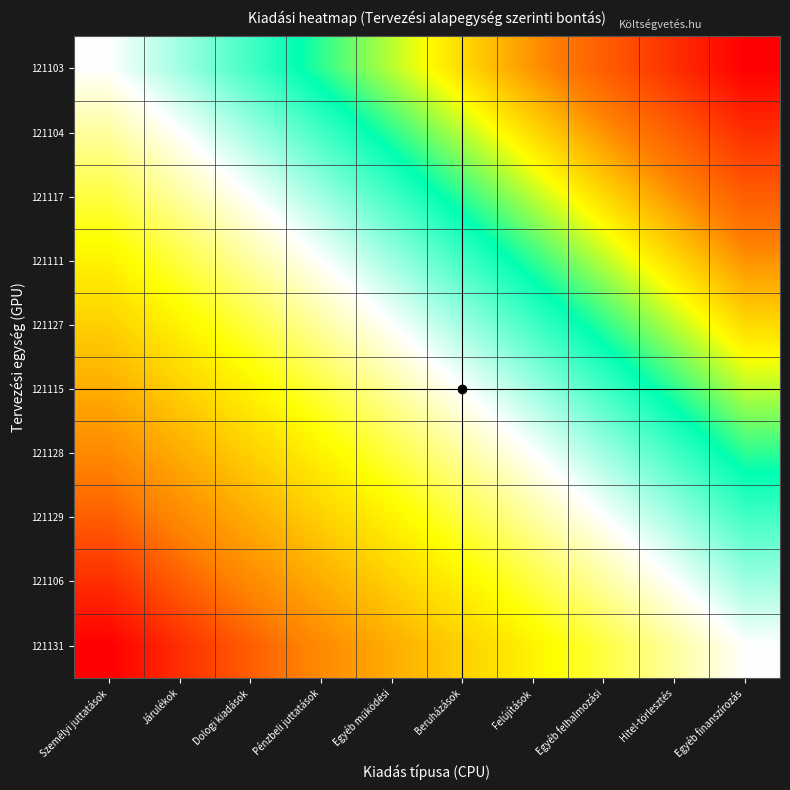

At which category is the sum across all series the highest?

Egyéb finanszírozás